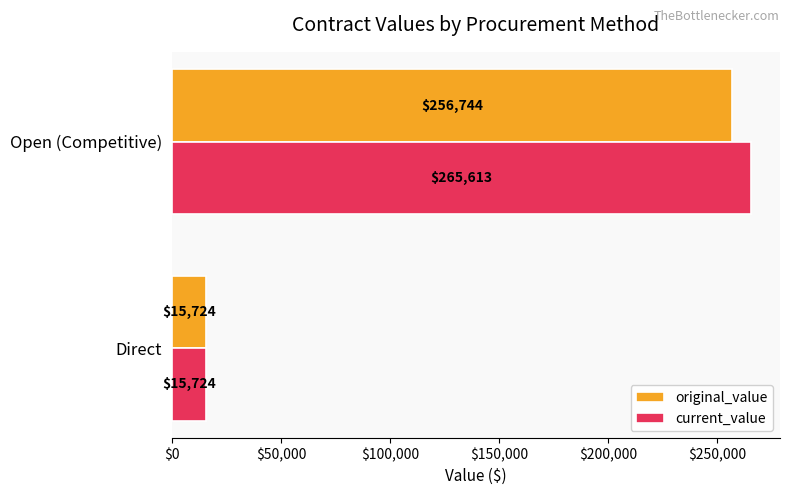

Which series has the widest spread of values?

current_value